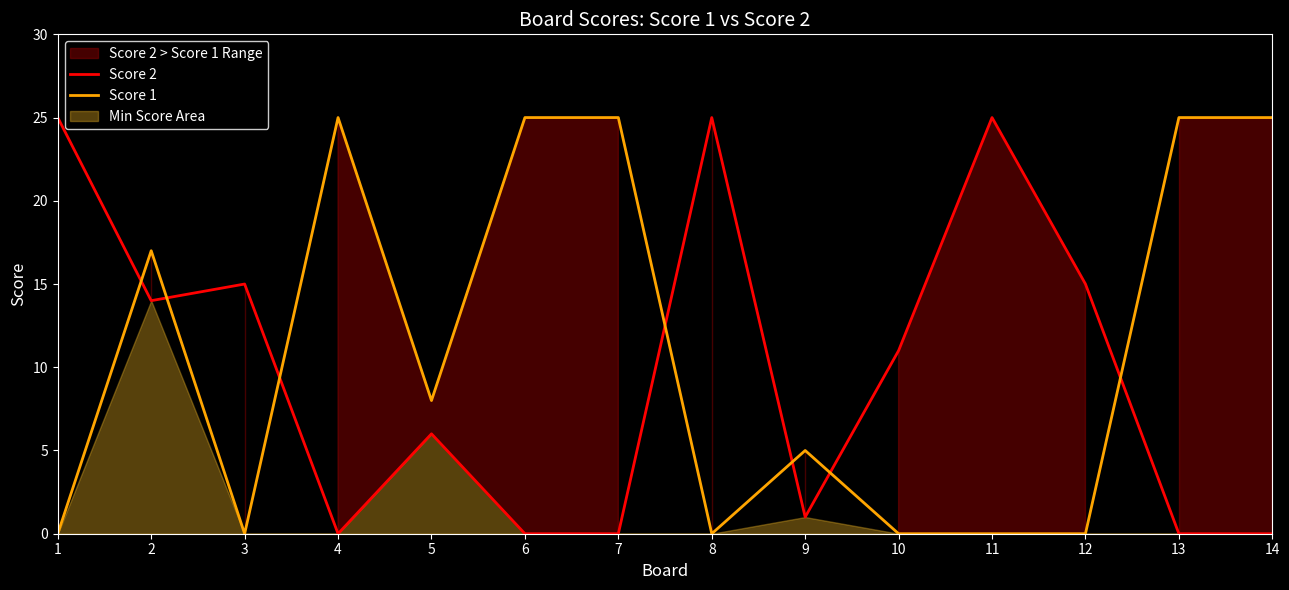

What is the maximum value for Score 1?

25